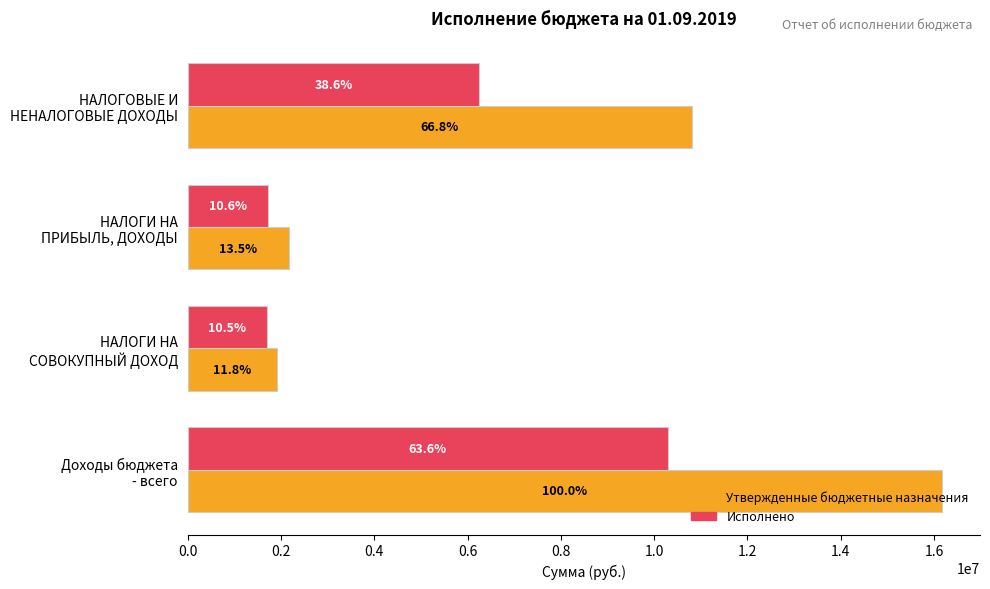

List the series in order of their peak value, highest first.

Утвержденные бюджетные назначения, Исполнено